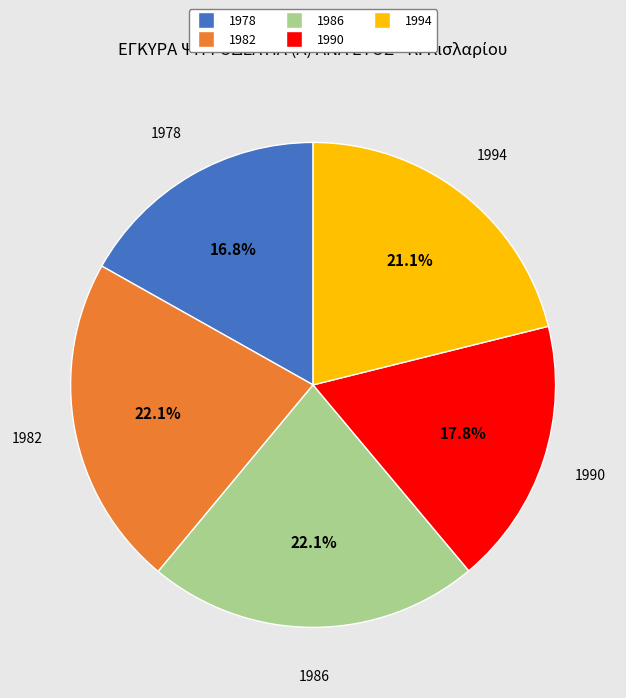

Is there a majority slice in this chart?

No